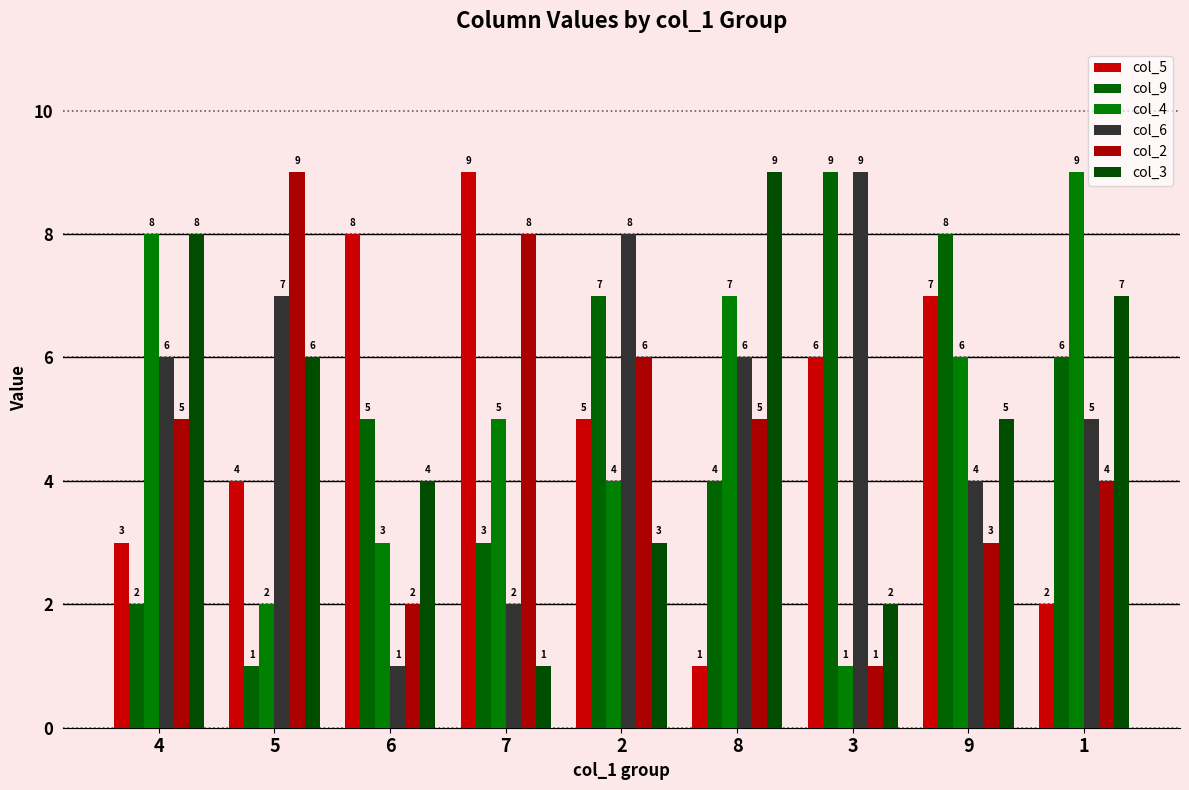

What is the difference between the col_2 values at 1 and 2?

2